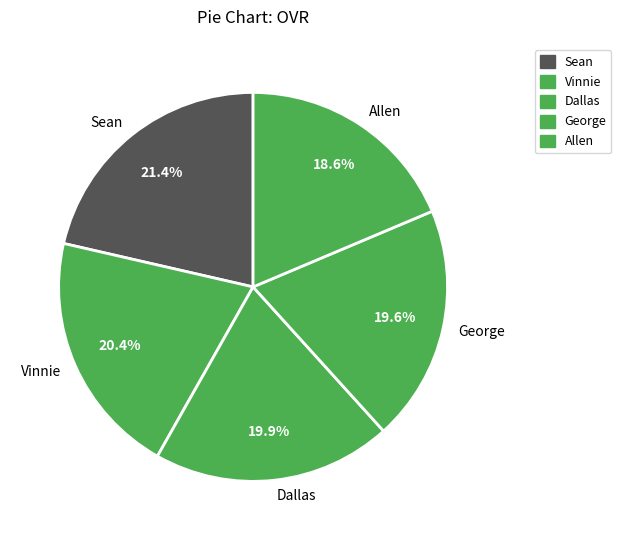

To the nearest percent, what percentage of the pie is Sean?

21%